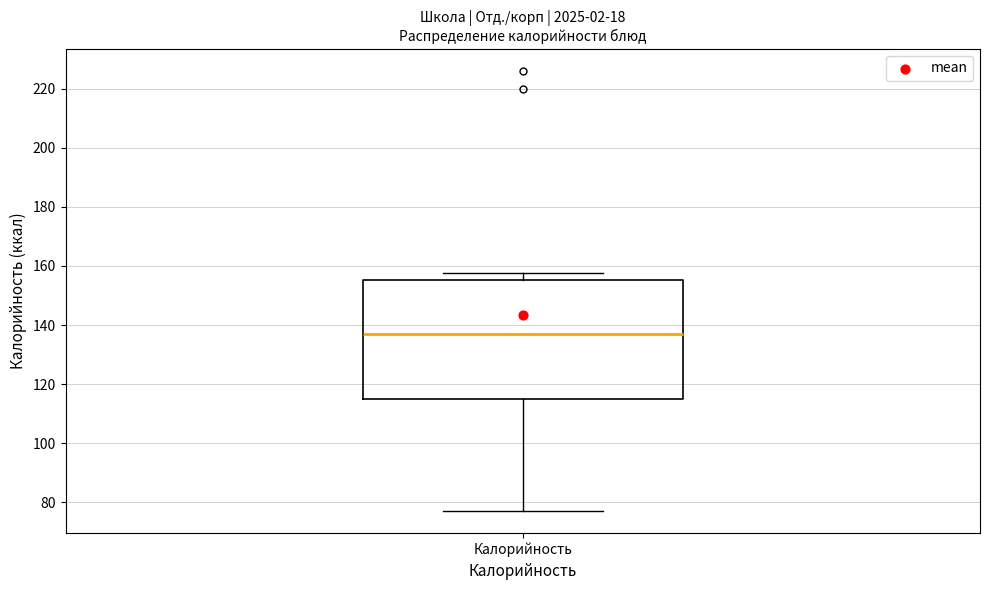

Where is the upper edge of the box for Калорийность on the y-axis? The values are not printed on the chart, so give them approximately, as read against the axis.

156